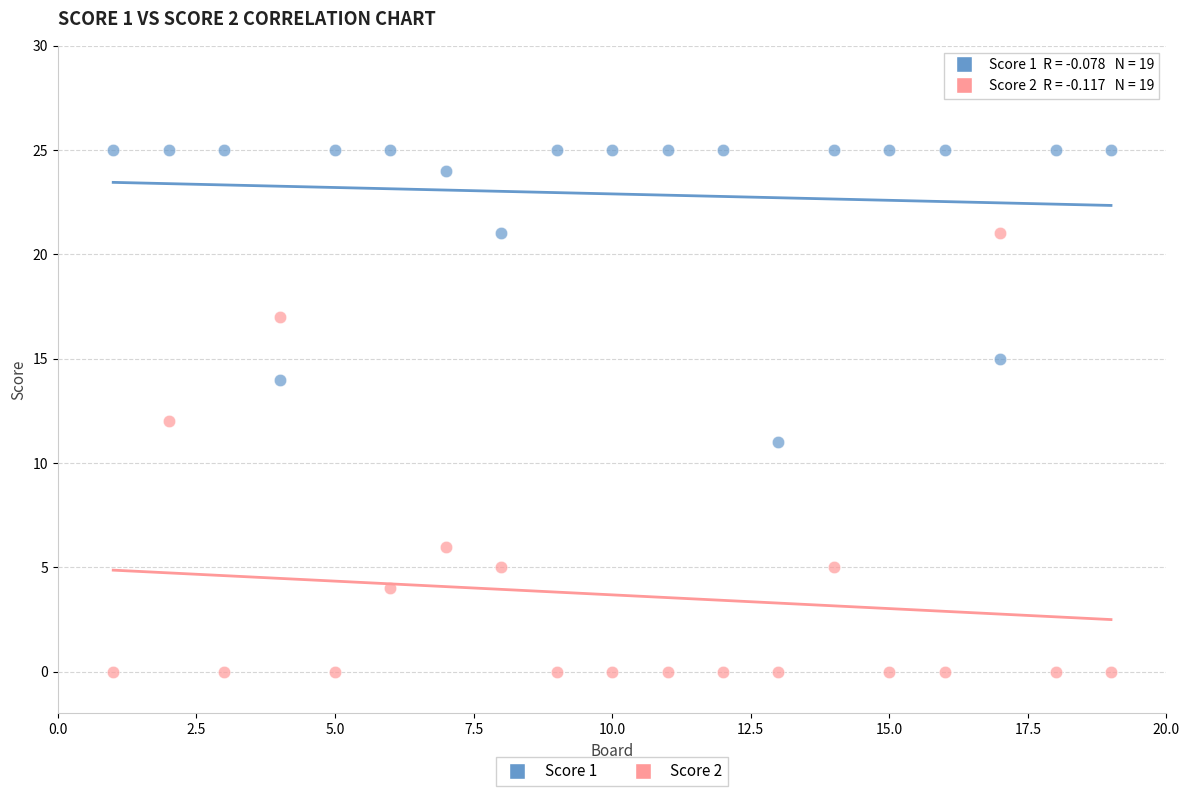

Which series reaches the minimum Y coordinate?

Score 2